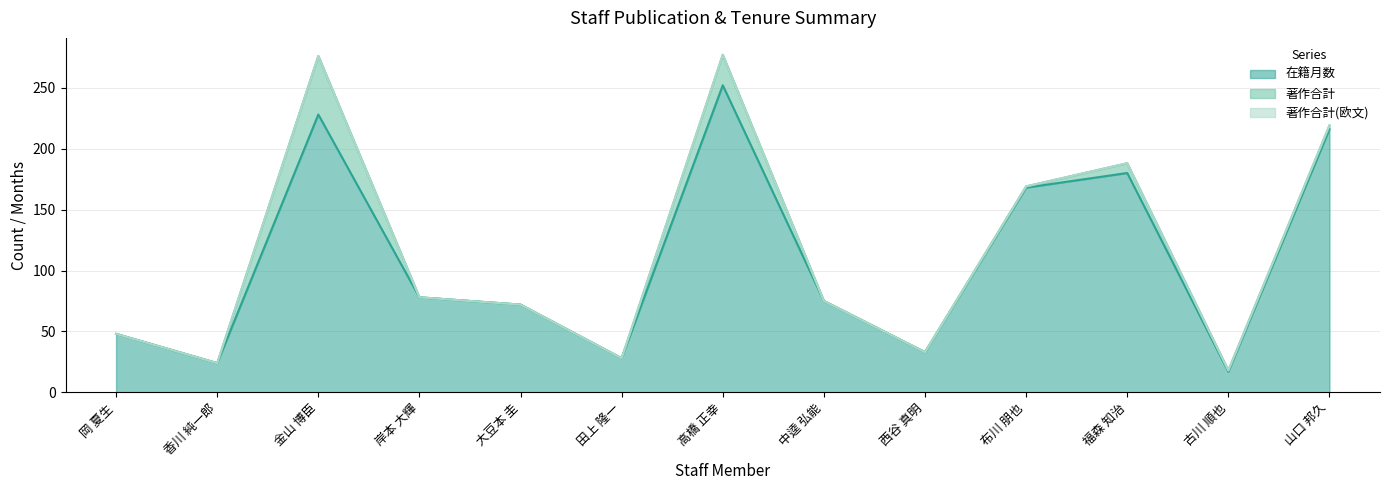

What is the total value across all series at 西谷 真明?

33